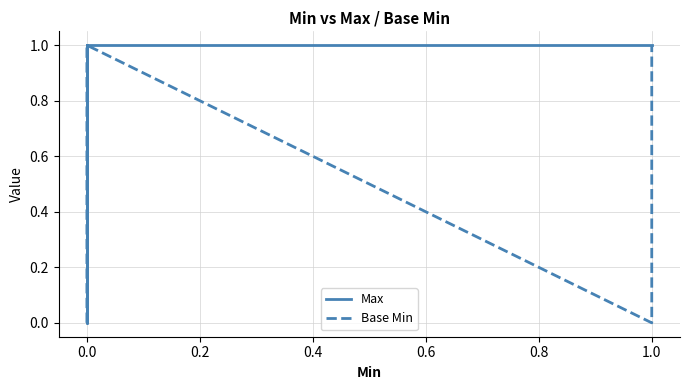

Is the value of Base Min at 0.0 greater than the value of Max at 0.0?

No